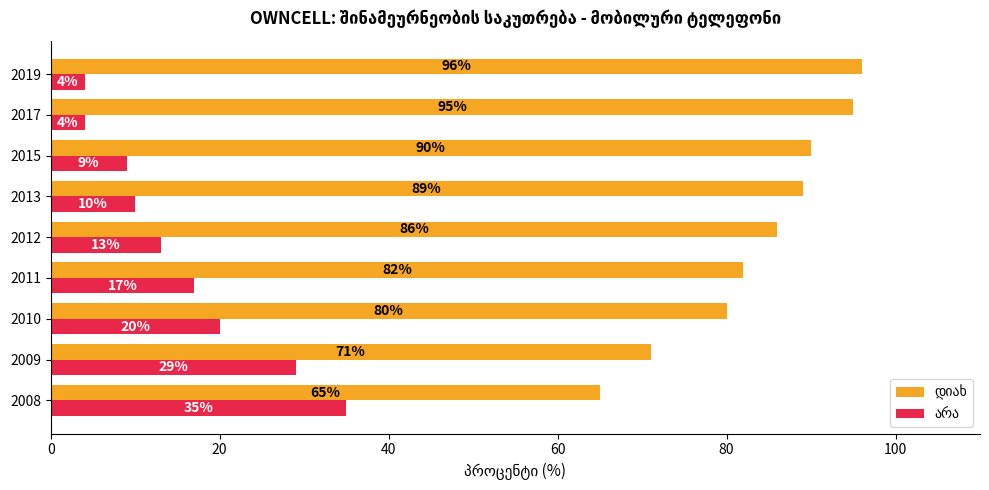

What is the difference between the highest and lowest values at 2015?

81